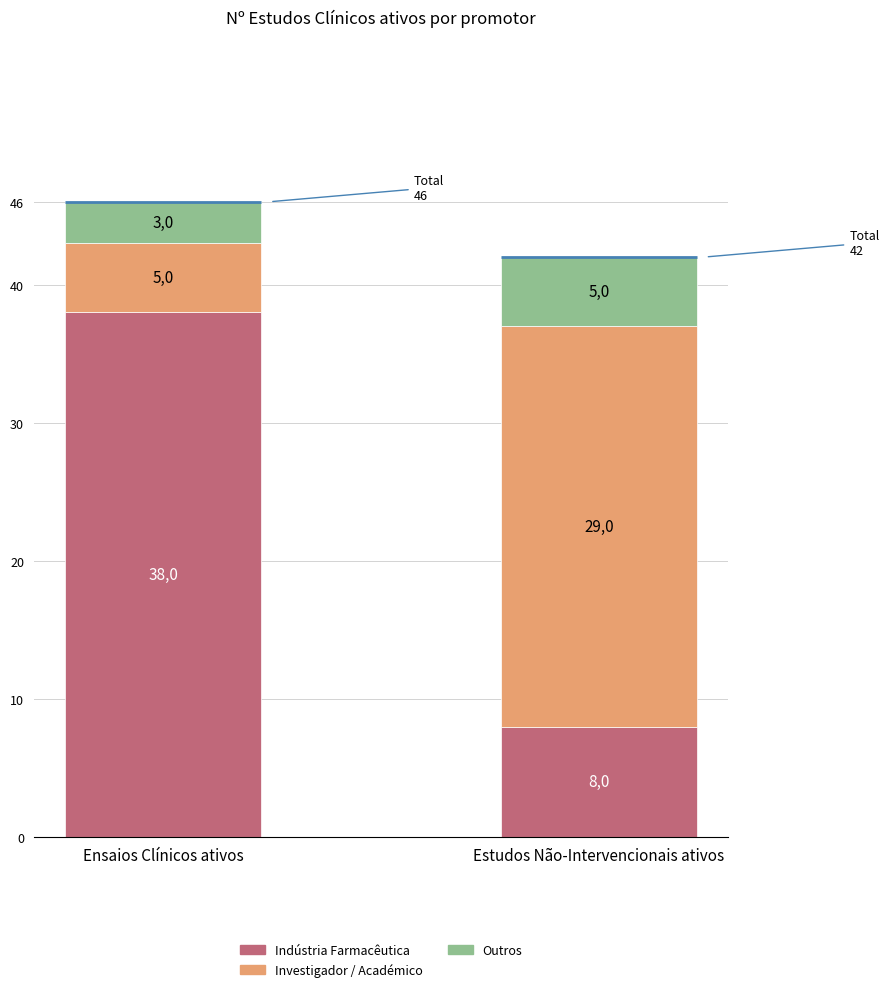

Count the Outros values in the range 3 to 5.

2